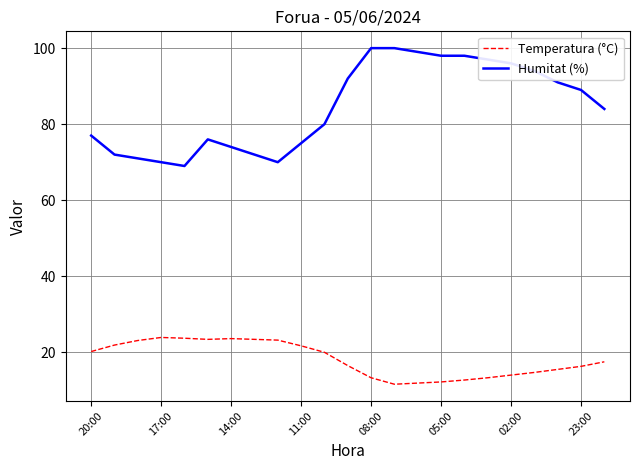

What are all the series names shown in the legend?

Temperatura (°C), Humitat (%)